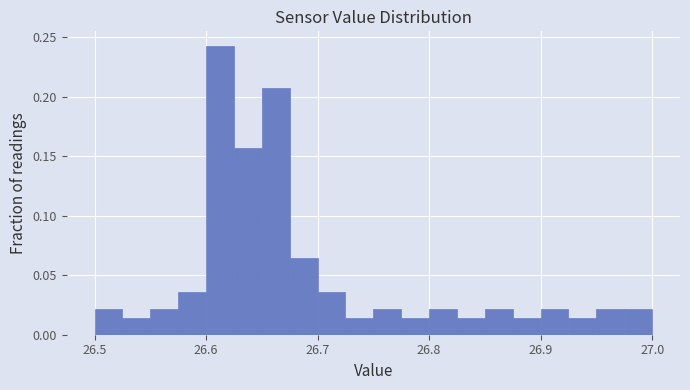

Read against the x-axis, roughly where is the centre of the tallest bar?

26.61